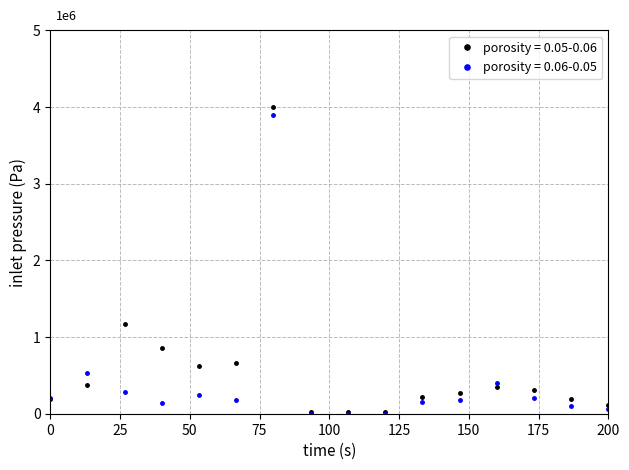

What are all the series names shown in the legend?

porosity = 0.05-0.06, porosity = 0.06-0.05